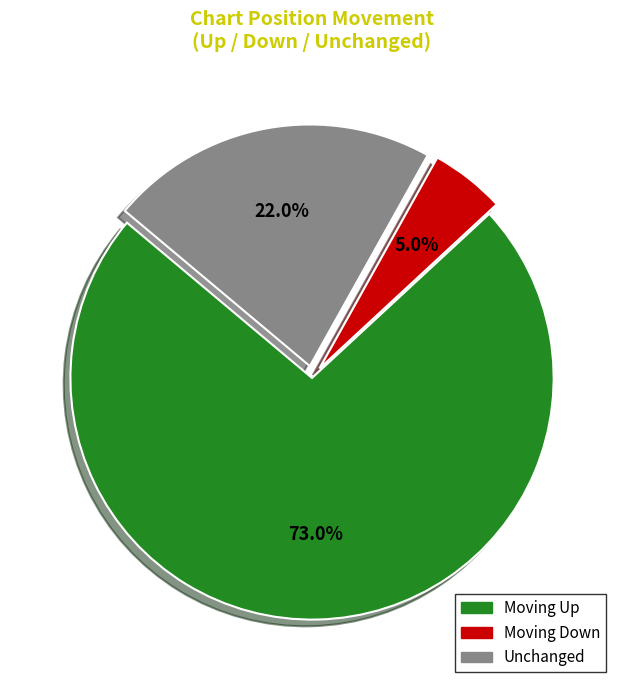

What percentage do Moving Up and Unchanged together represent?

95.0%